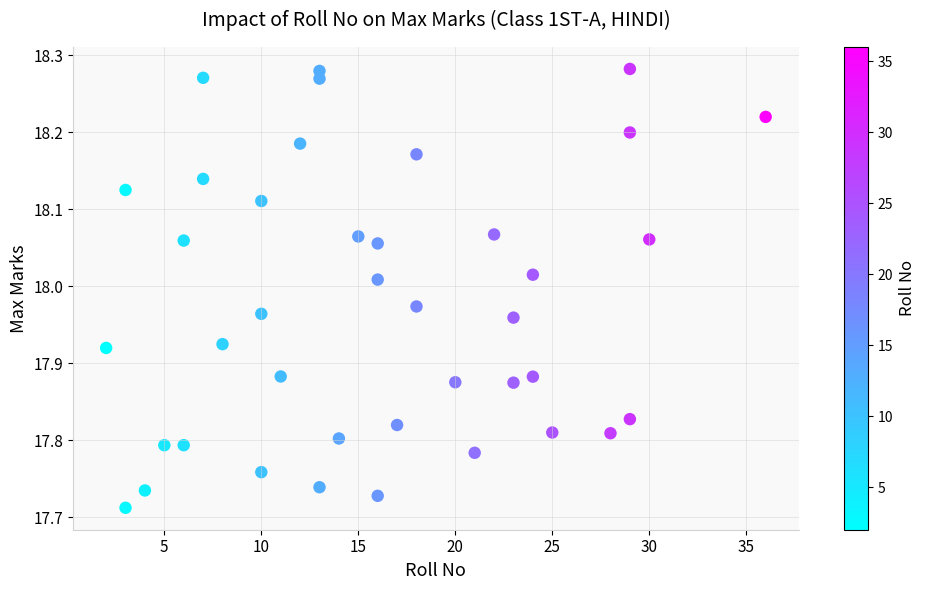

What is the range of X values (max minus min)?

34.0